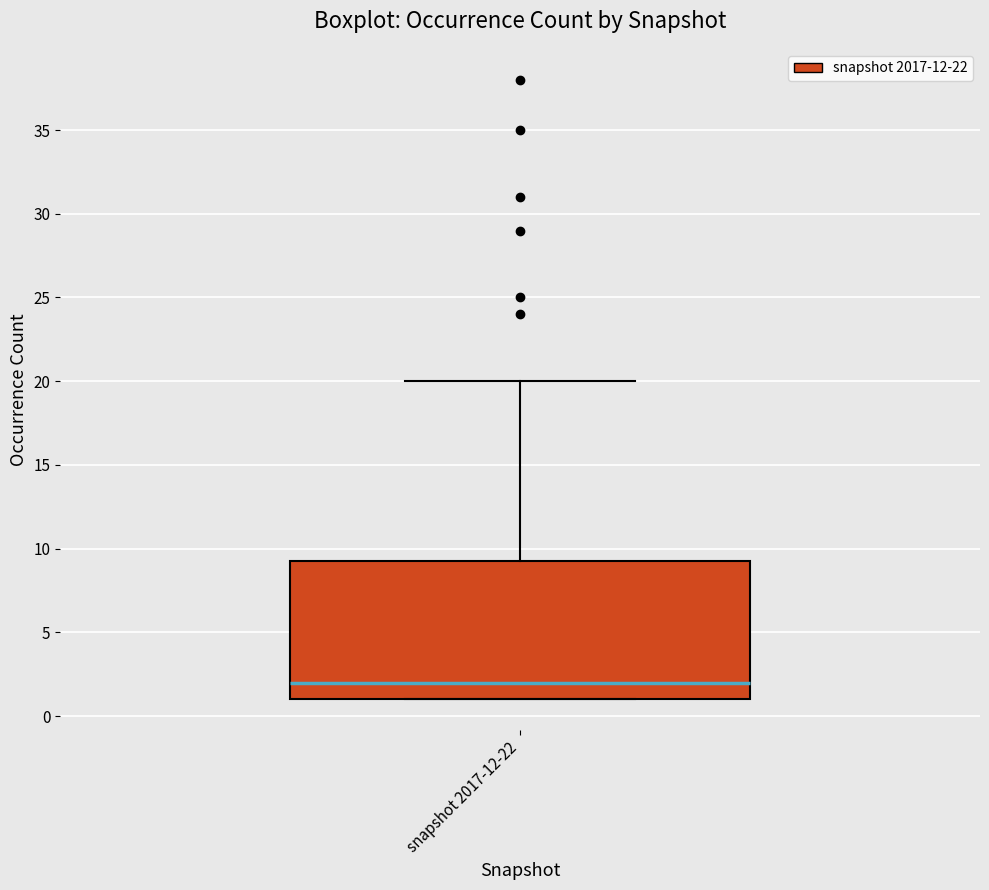

Read this box plot against the y-axis: the position of the median line, the range covered by the box, and the ends of both whiskers. The values are not printed on the chart, so give them approximately, as read against the axis.

median 2.0, box 1.0 to 9.5, whiskers 1.0 to 20.0